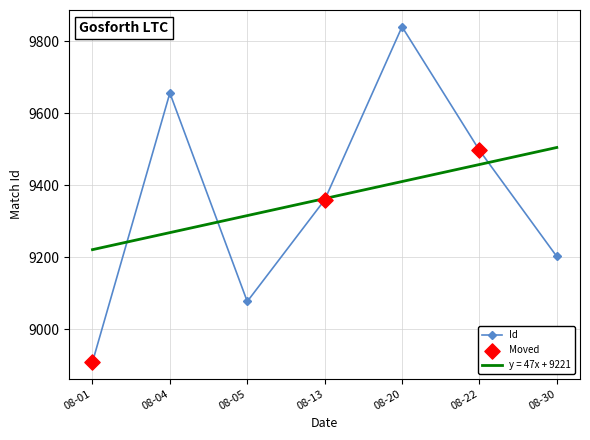

Which series has the widest spread of values?

Id